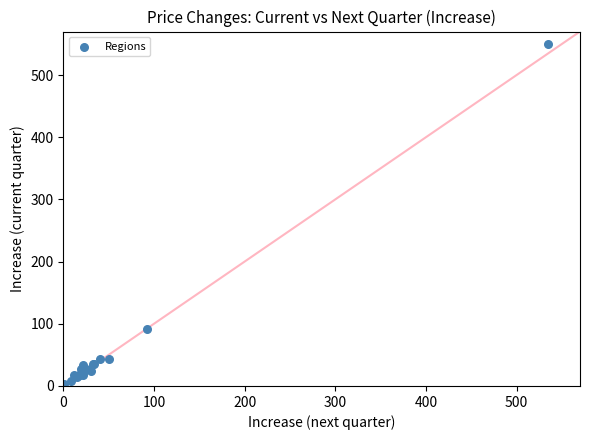

What Y value in the scatter plot is closest to 276?

92